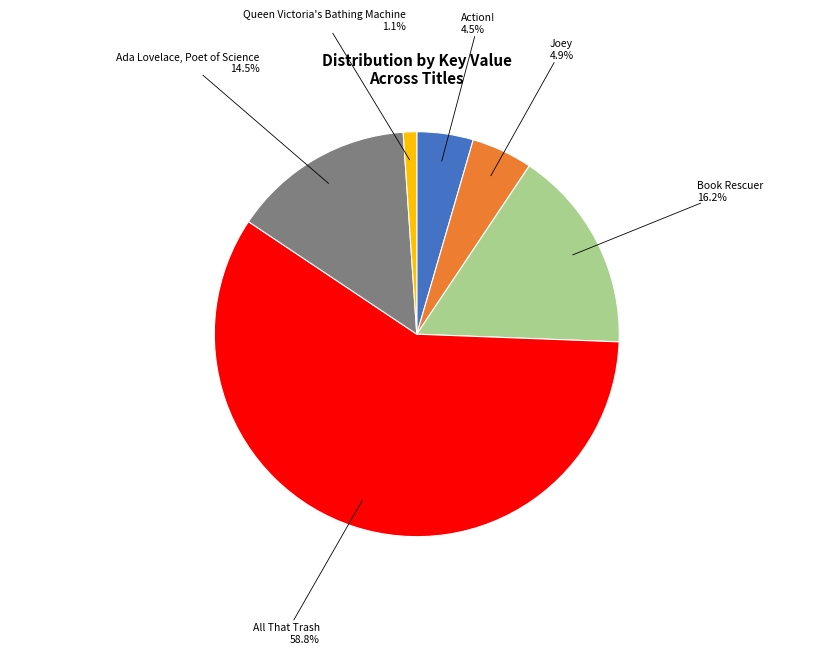

Does any single category account for the majority?

Yes